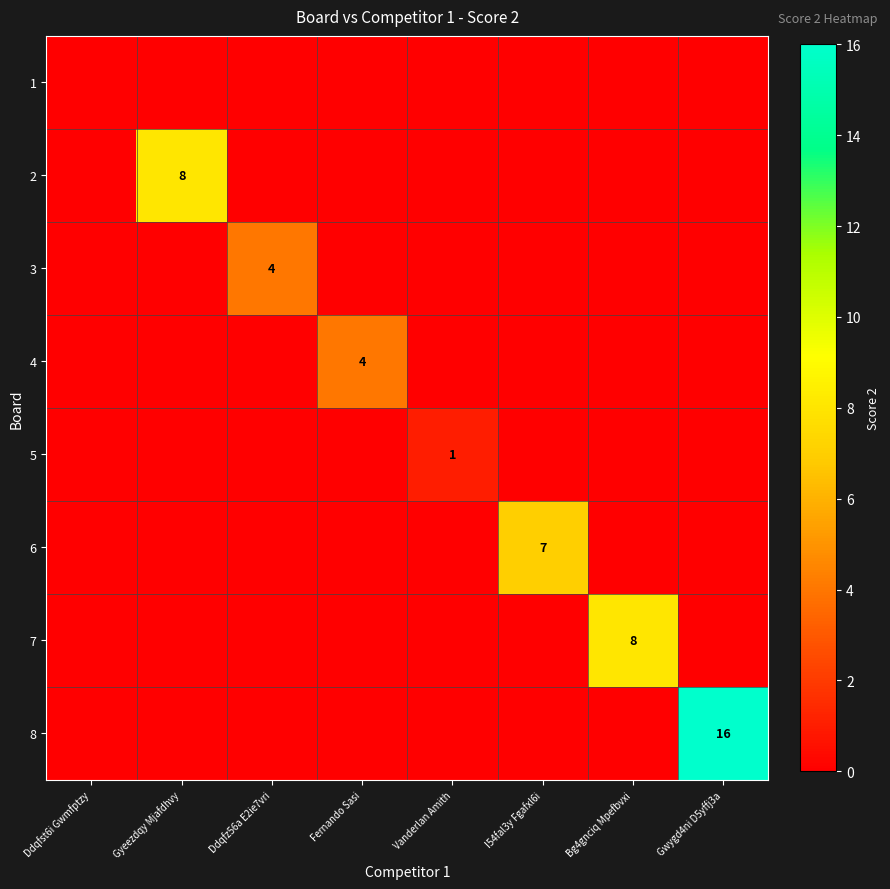

Is the value of 1 at Bg4gnciq Mpefbvxi greater than the value of 8 at Vanderlan Amith?

No